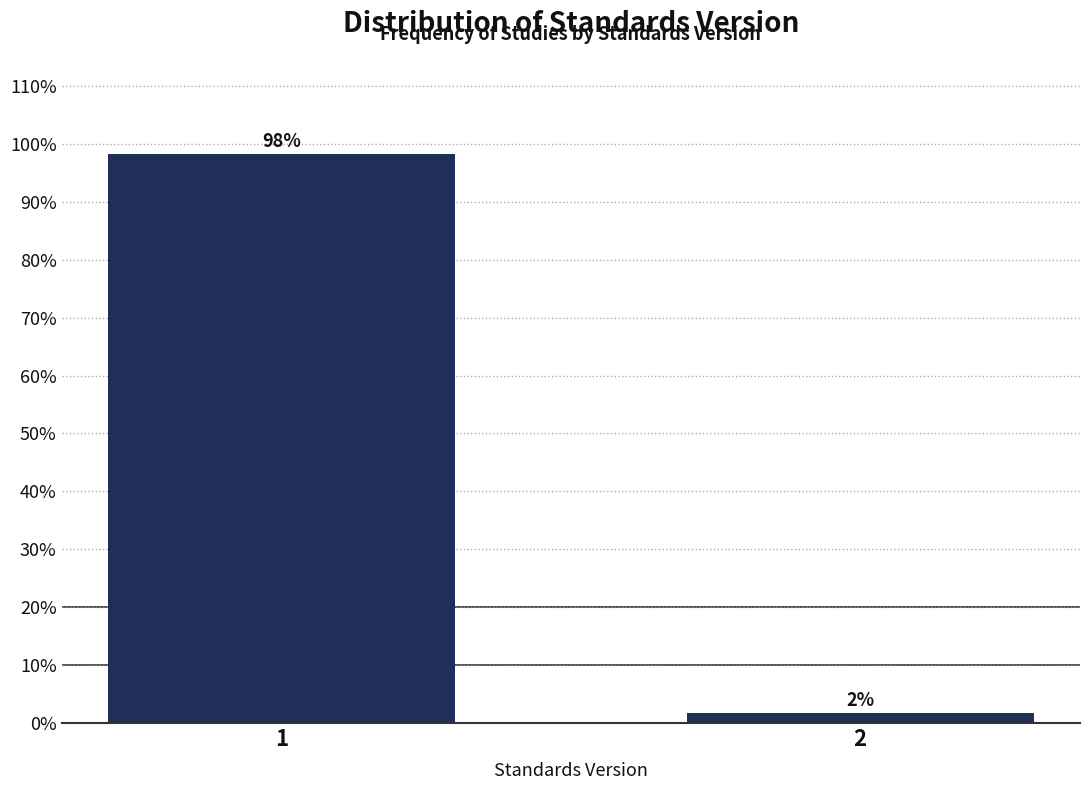

List the labels in order of value, largest first.

1, 2